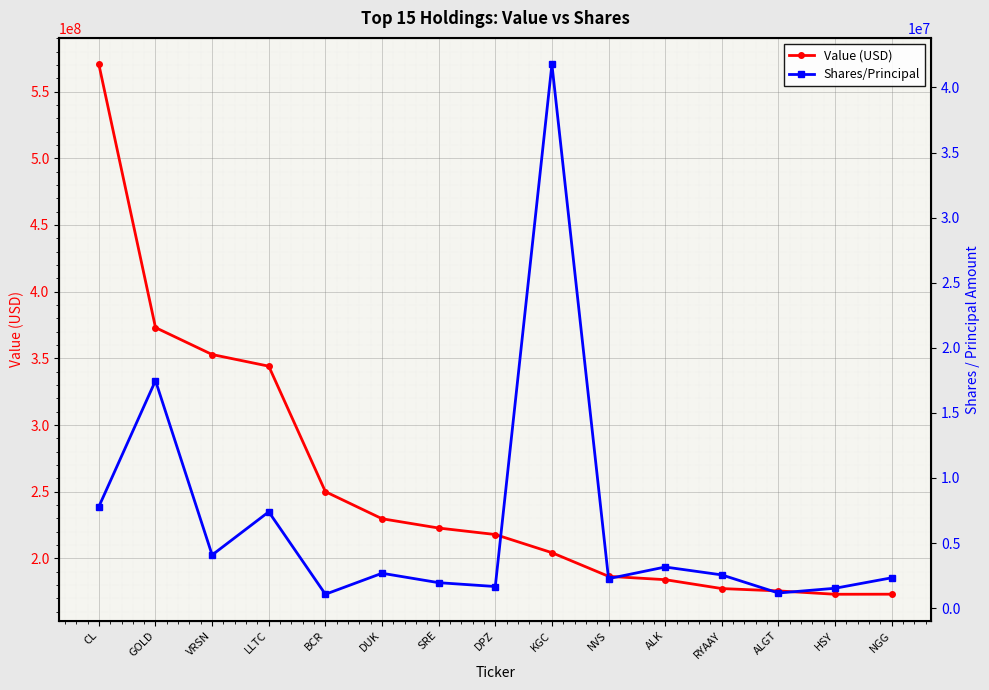

How many series are shown in this chart?

2